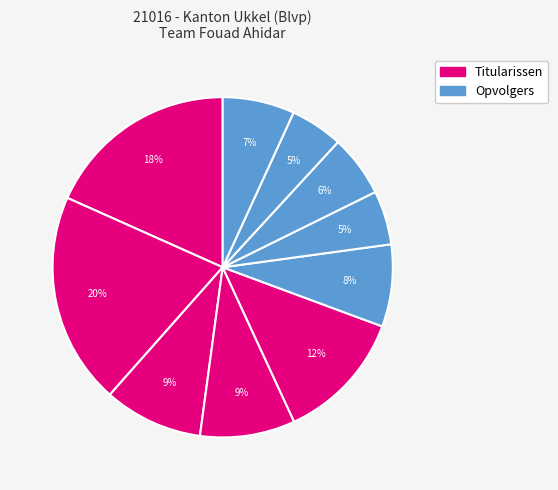

How many segments does this pie chart have?

10